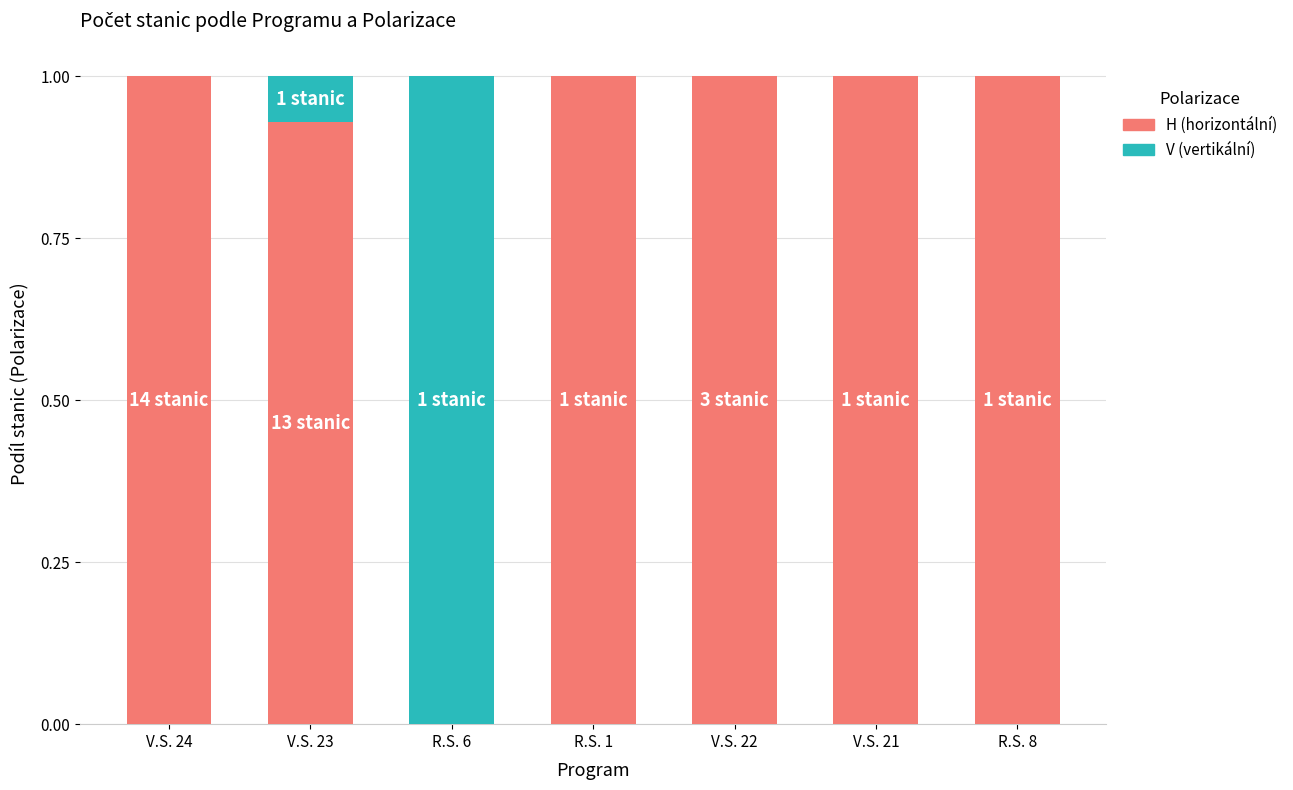

What is the total value across all series at V.S. 23?

1.0